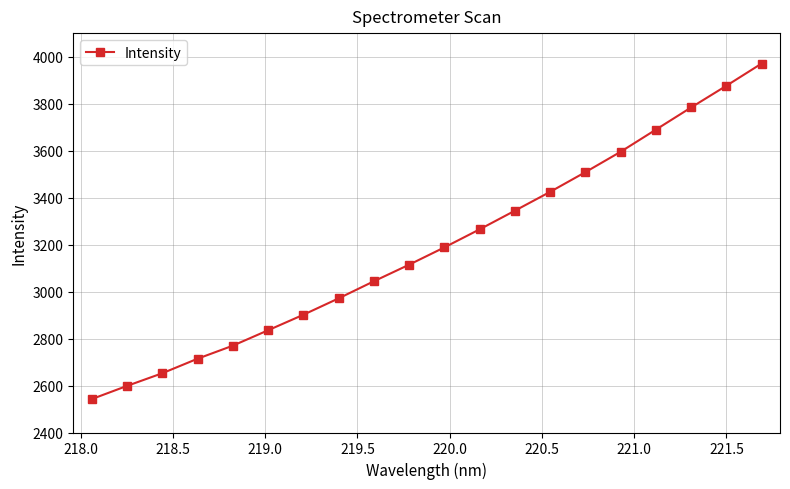

What is the maximum value shown in the chart?

3970.3